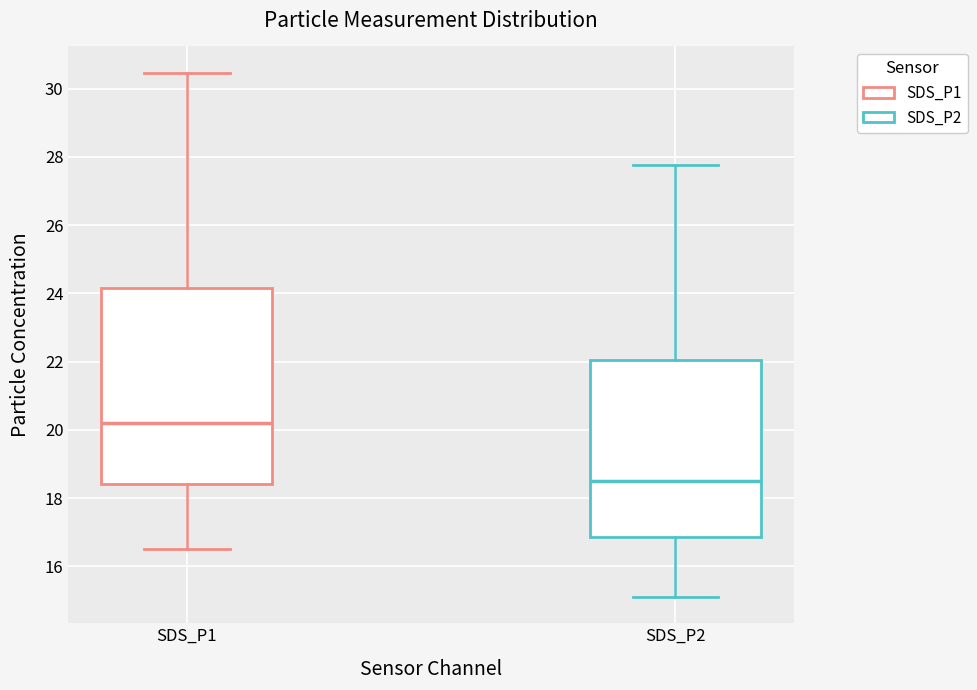

Comparing the boxes themselves (not the whiskers), which one is the tallest?

SDS_P1